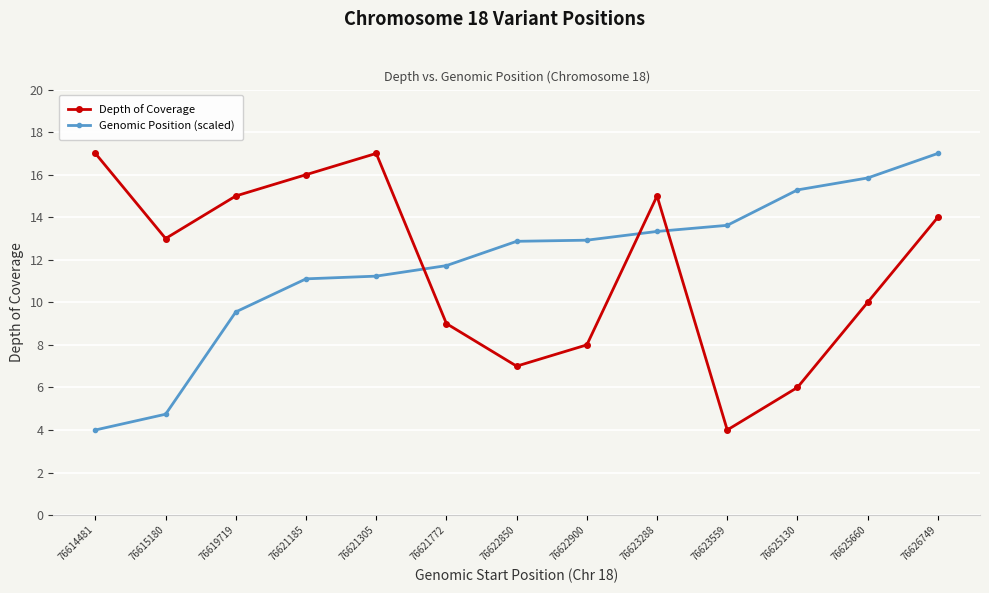

What is the difference between the highest and lowest values at 76622850?

5.9